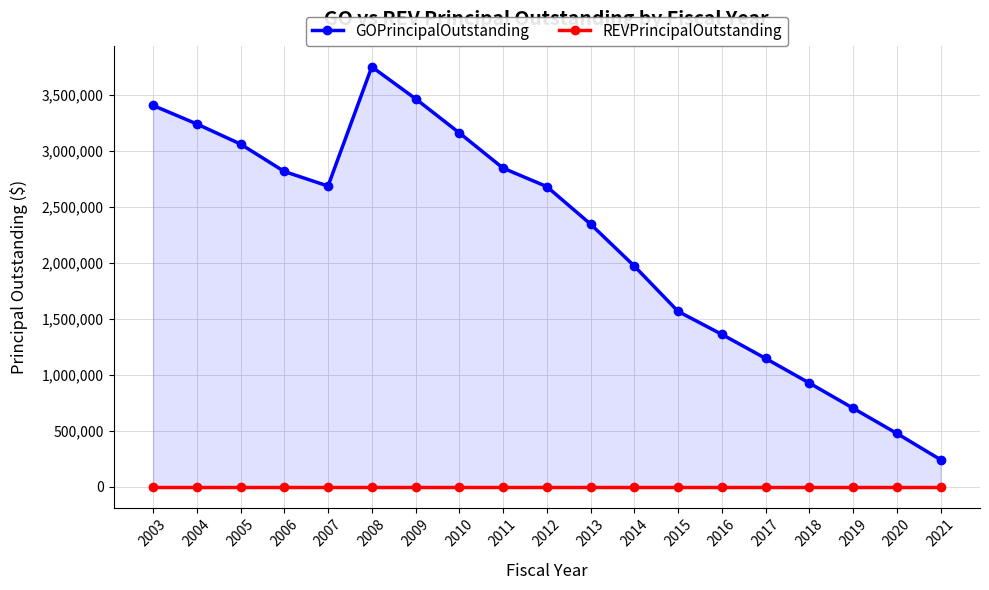

True or false: GOPrincipalOutstanding and REVPrincipalOutstanding cross at least once.

False